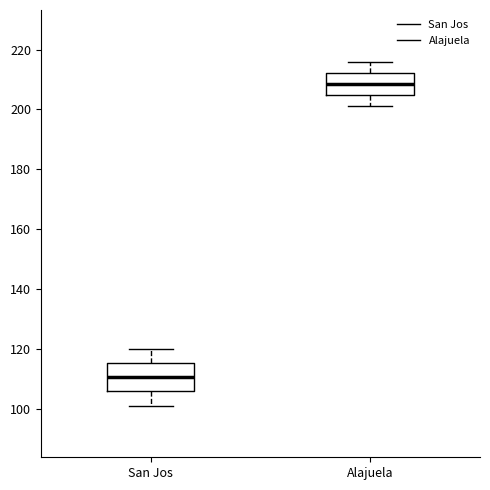

Which box has the lowest median line?

San Jos